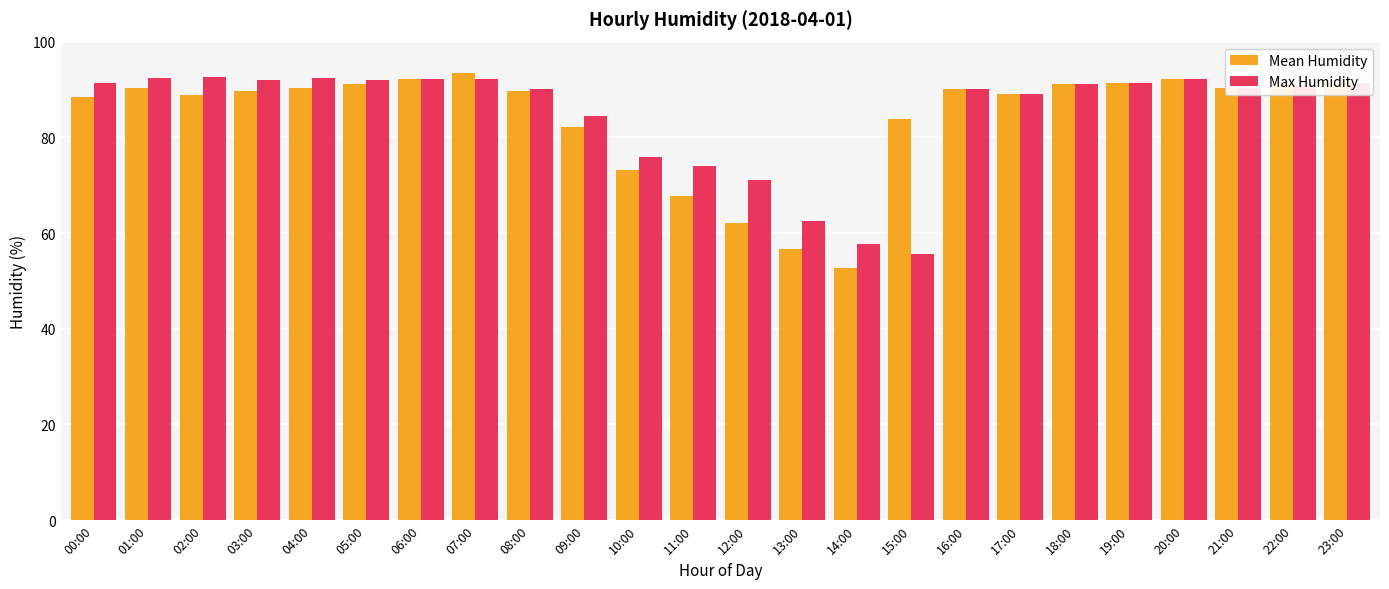

Between 11:00 and 16:00, which series saw the biggest shift?

Mean Humidity